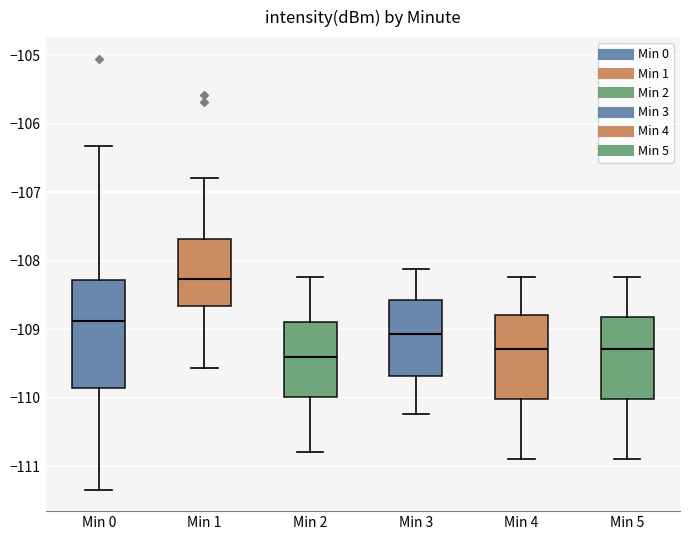

Where does the lower whisker of the box for Min 5 end on the y-axis? The values are not printed on the chart, so give them approximately, as read against the axis.

-110.9